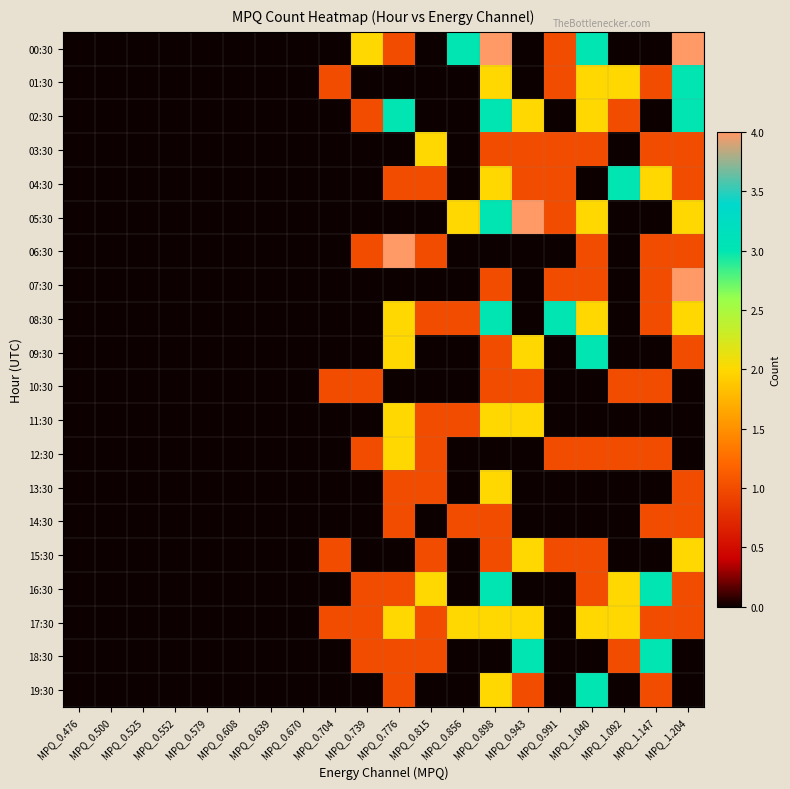

Count the number of data series in this chart.

20